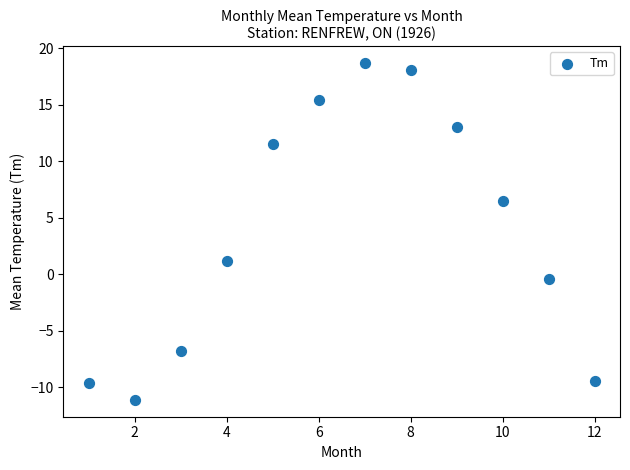

What is the average Y value?

3.9